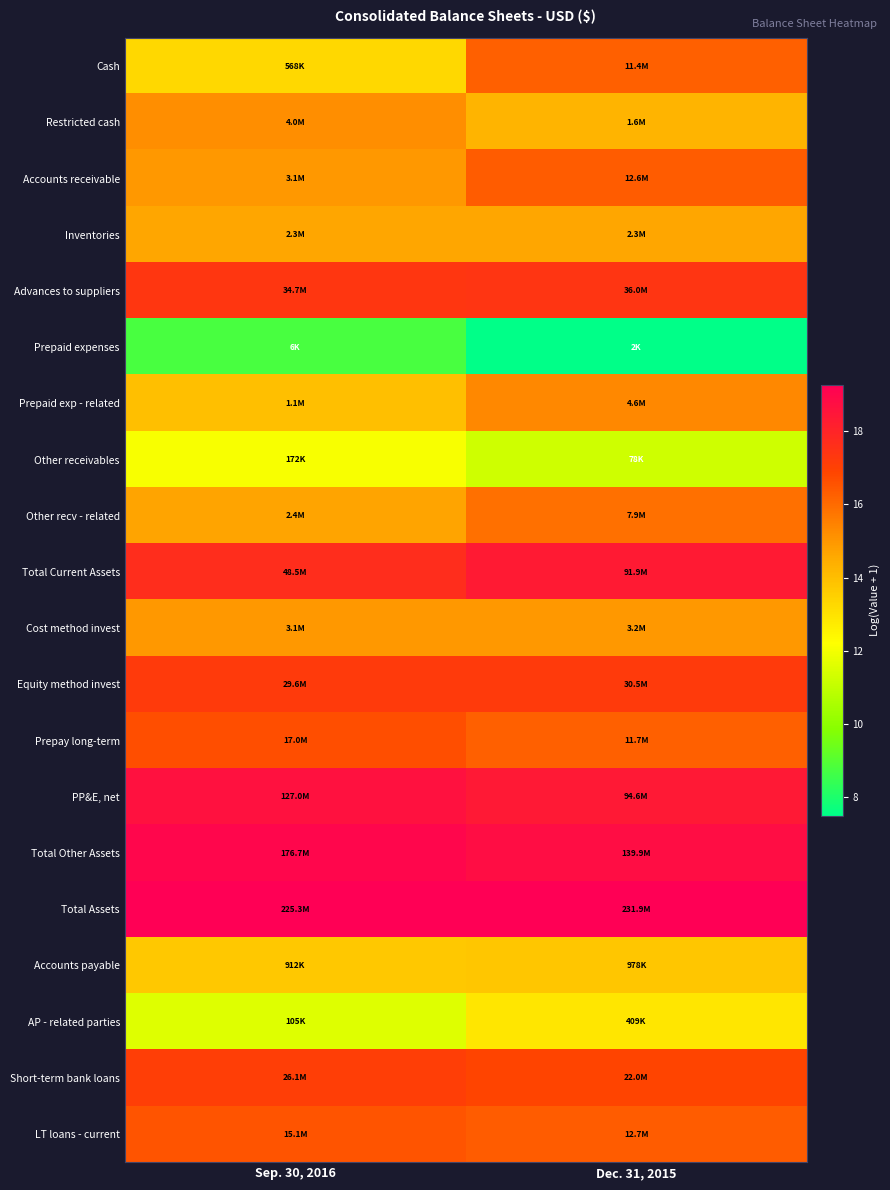

What is the difference between the highest and lowest values at Dec. 31, 2015?

11.8